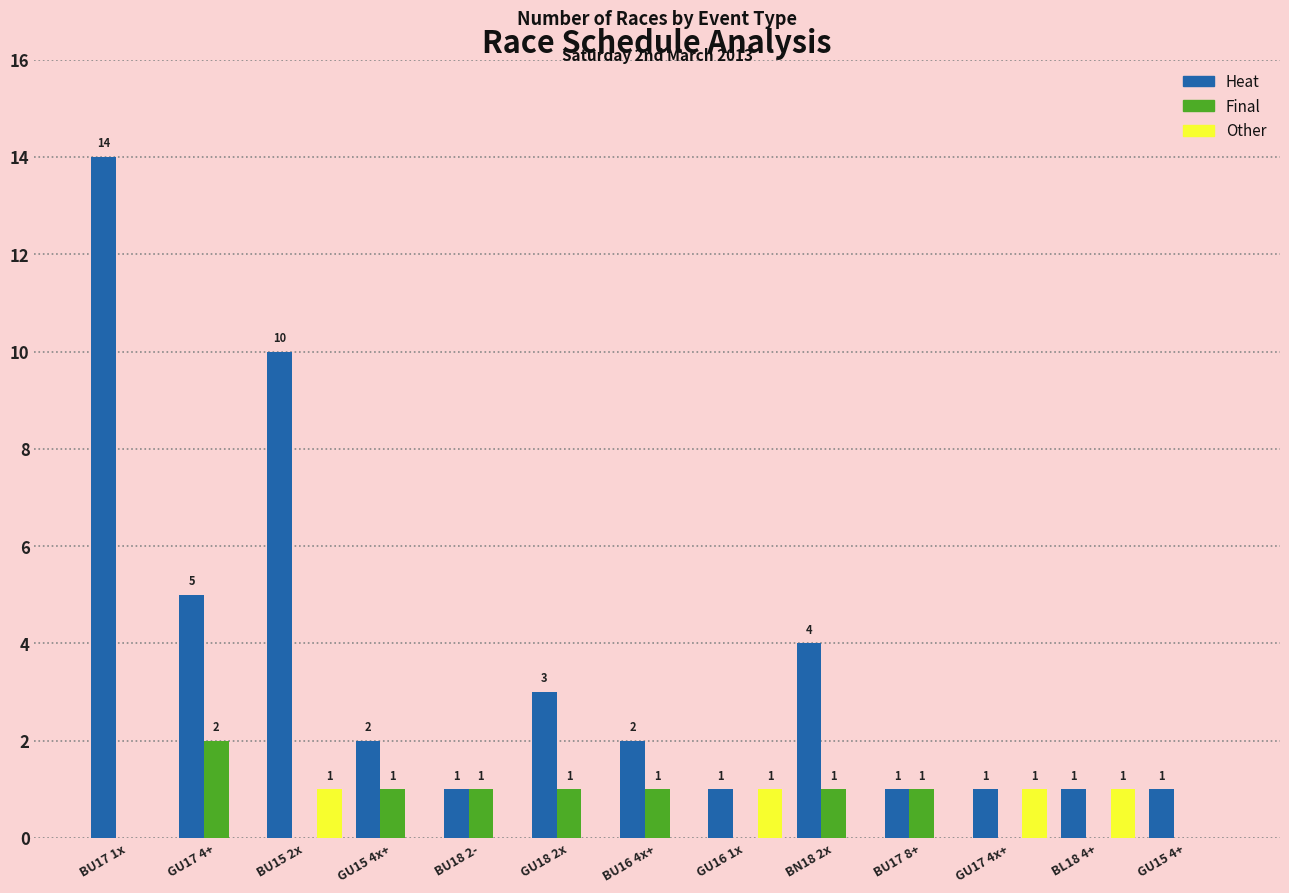

What is the greatest value displayed?

14